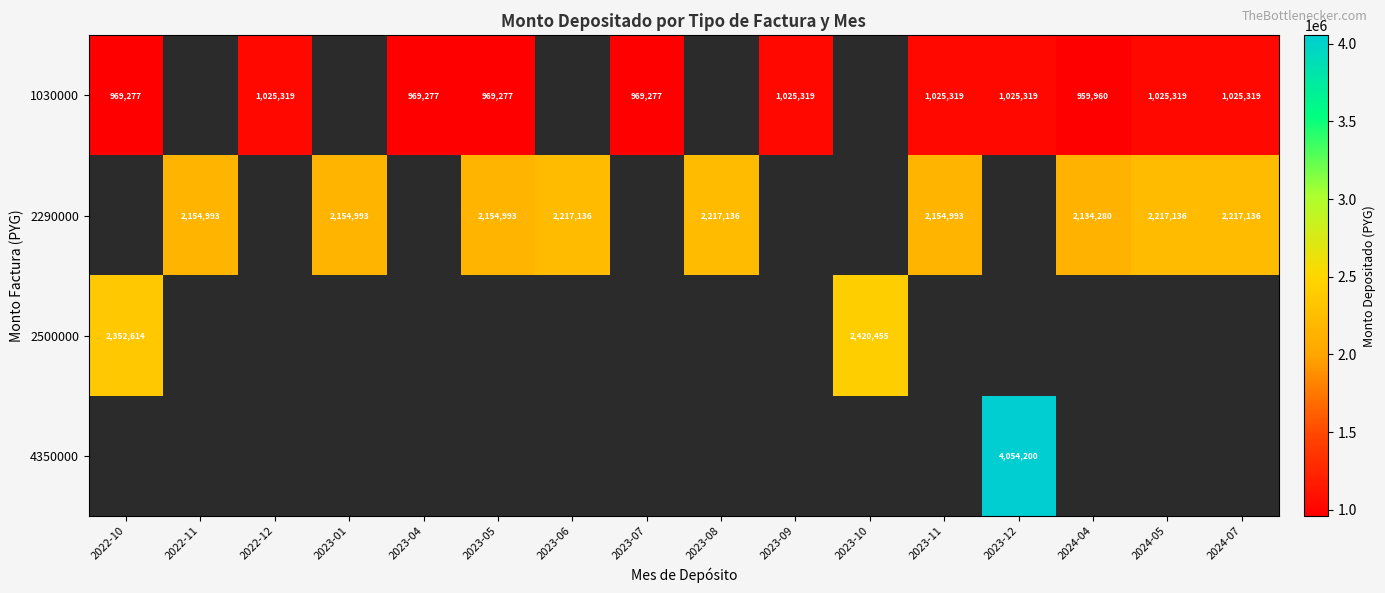

At which category does the chart reach its peak across all series?

2023-12